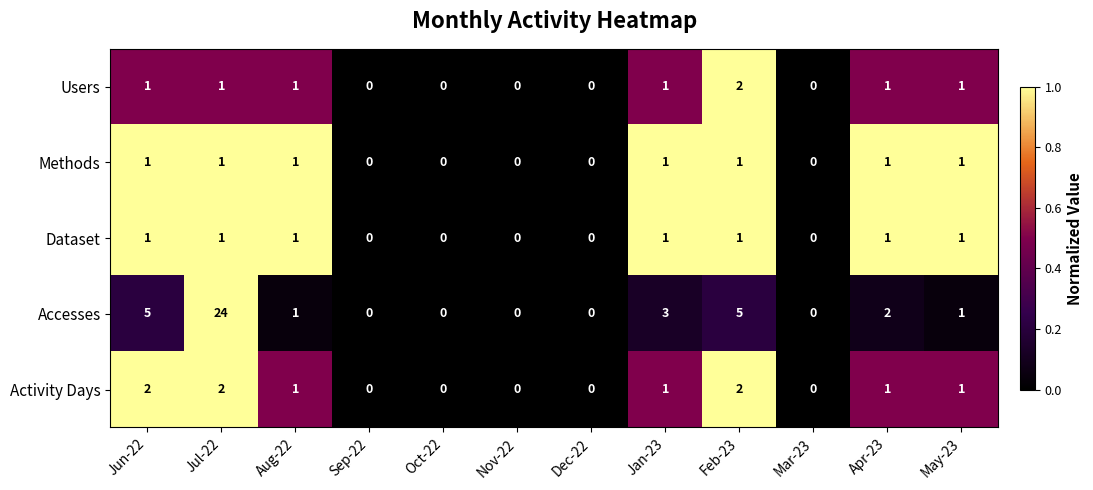

How many Methods values are between 0 and 1?

12